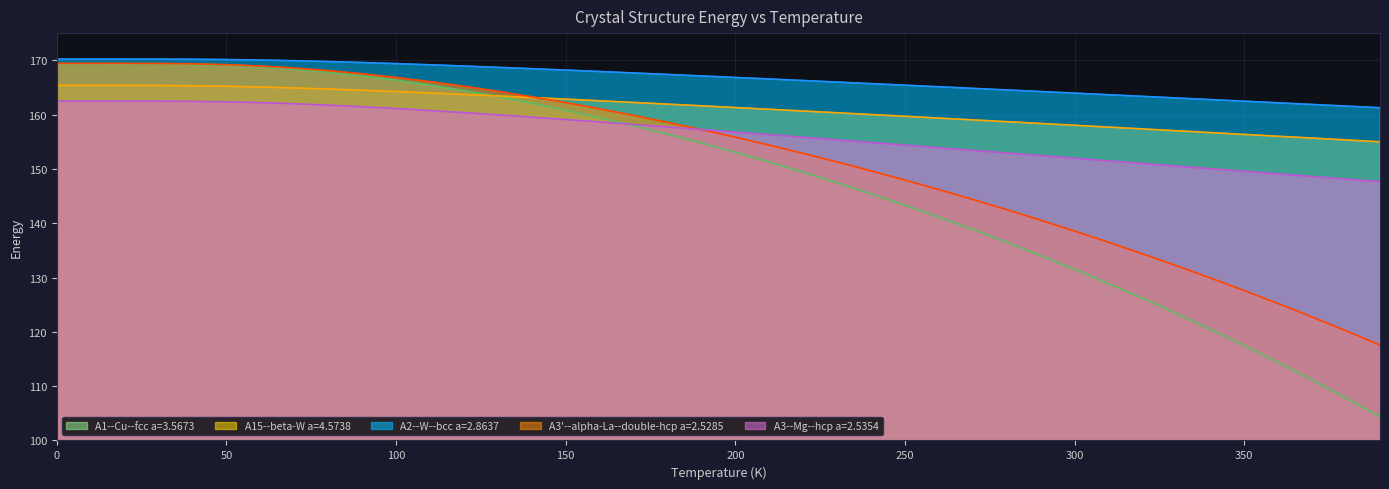

Count the number of categories in the chart.

40